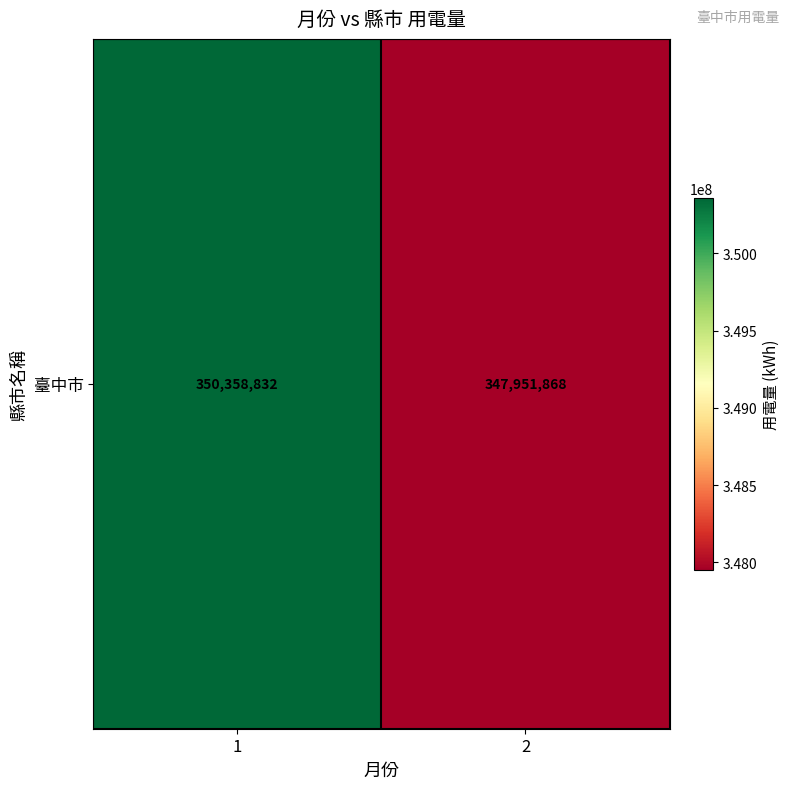

True or false: the data shows 347951868 at 2.

True